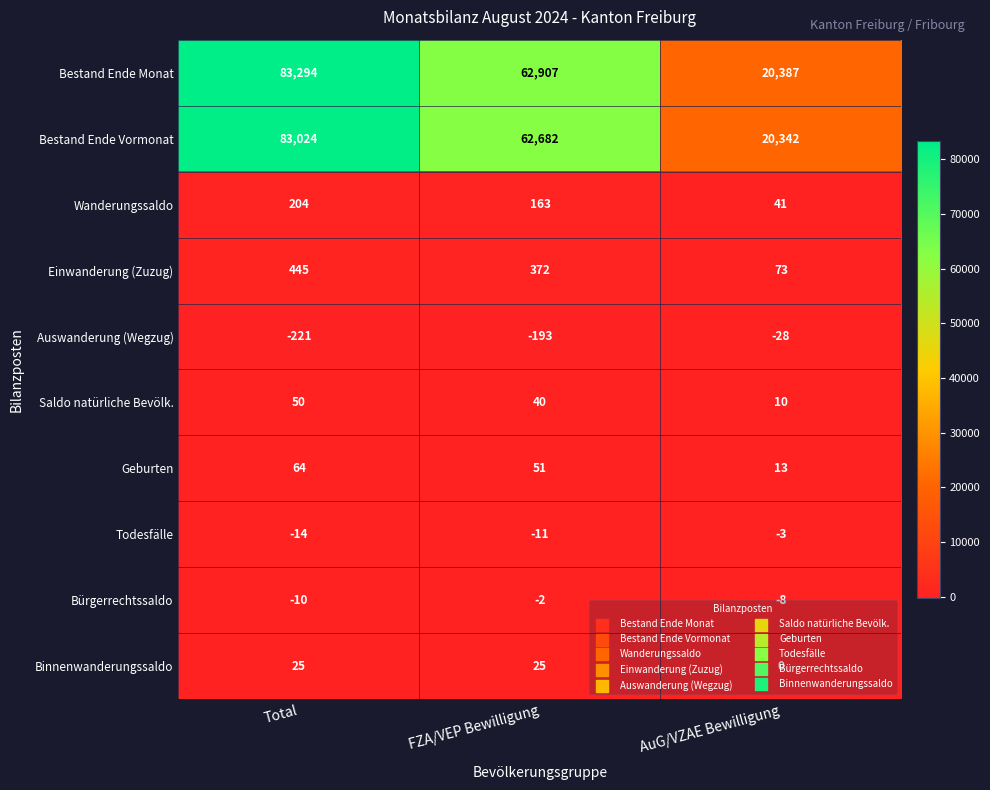

Rank the series at FZA/VEP Bewilligung from lowest to highest value.

Auswanderung (Wegzug), Todesfälle, Bürgerrechtssaldo, Binnenwanderungssaldo, Saldo natürliche Bevölk., Geburten, Wanderungssaldo, Einwanderung (Zuzug), Bestand Ende Vormonat, Bestand Ende Monat